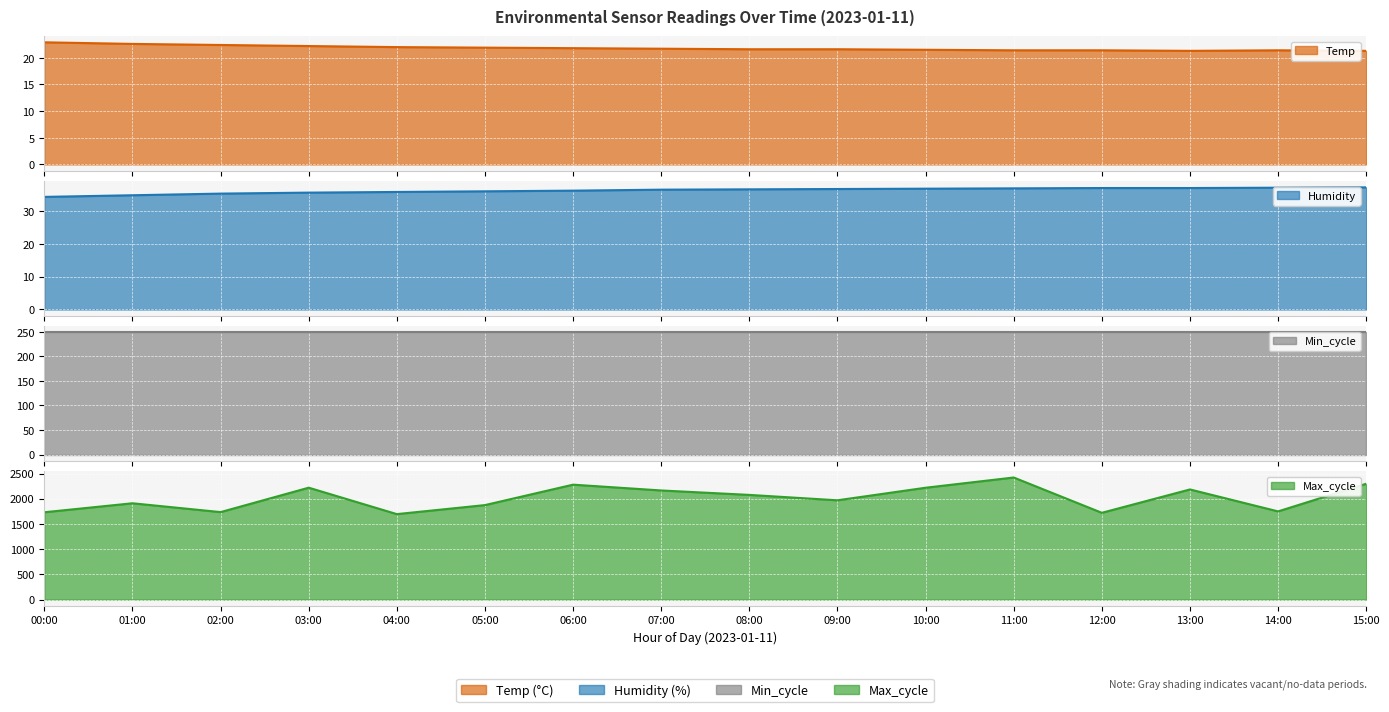

The Temp series shows 6.1 at 08:00. True or false?

False